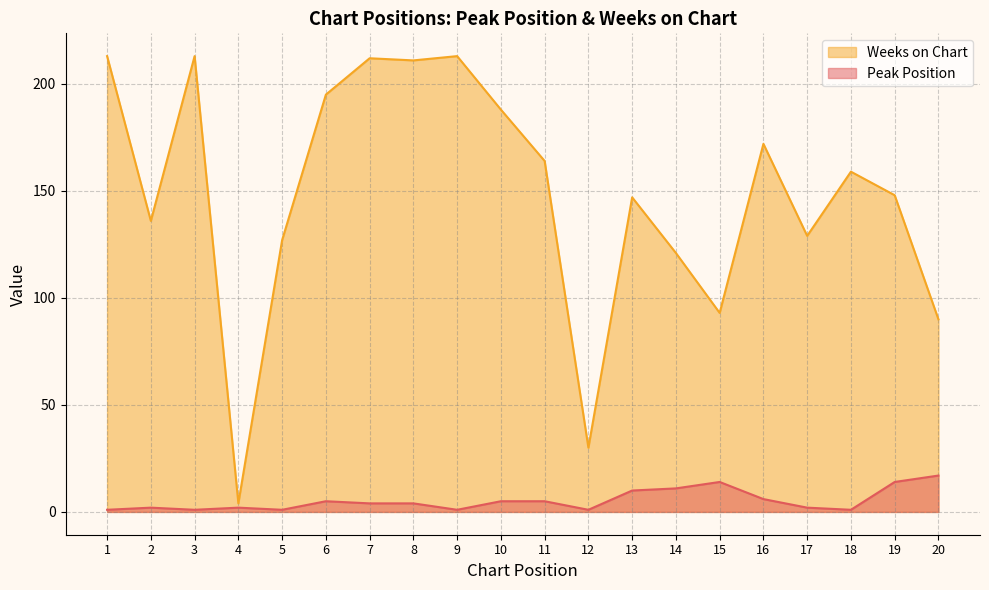

Read the Weeks on Chart value at 8, to the nearest 5.

210